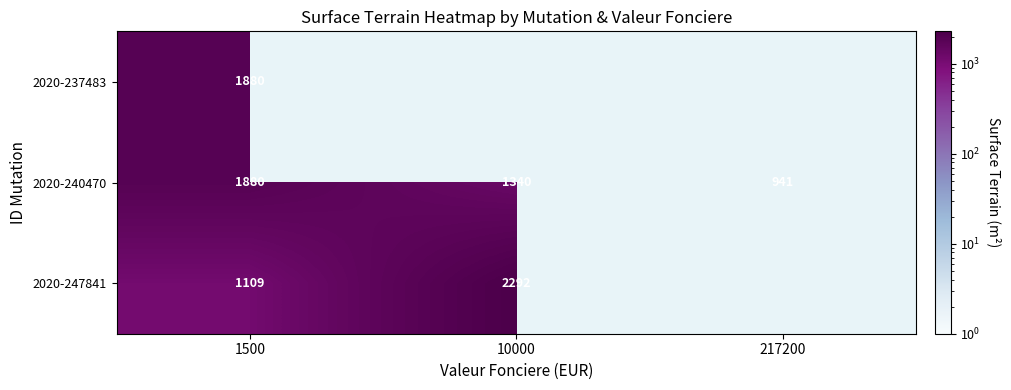

What is the minimum value for 2020-237483?

1880.0